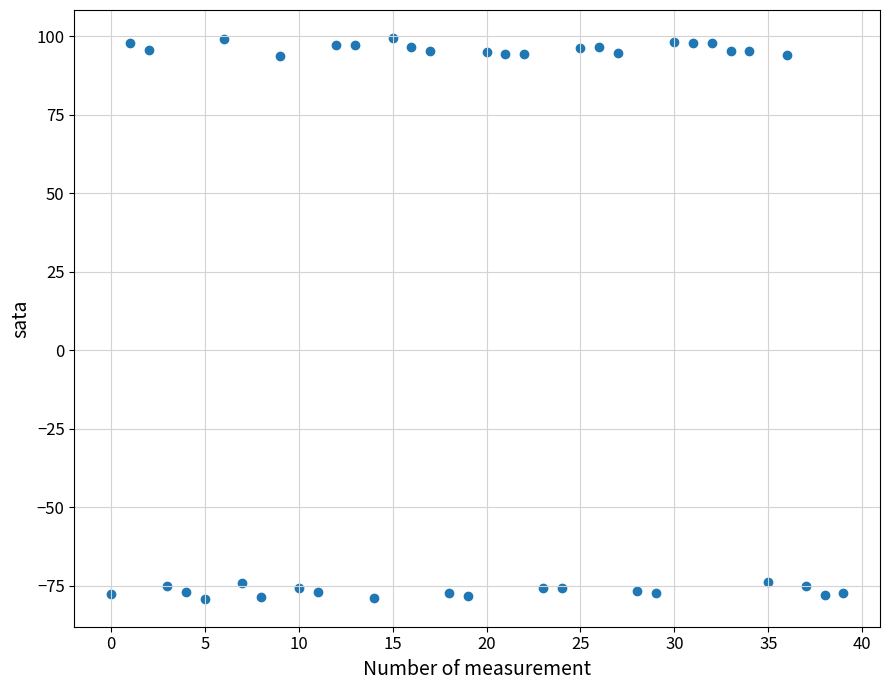

What is the range of Y values (max minus min)?

178.6